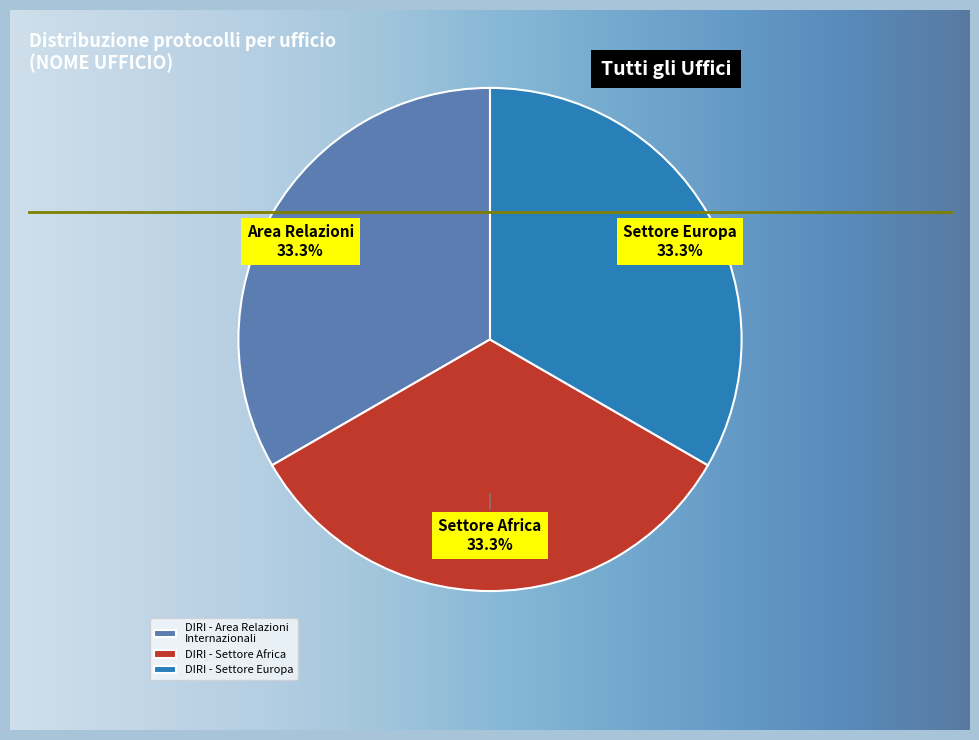

To the nearest percent, what portion does DIRI - Area Relazioni Internazionali represent?

33%